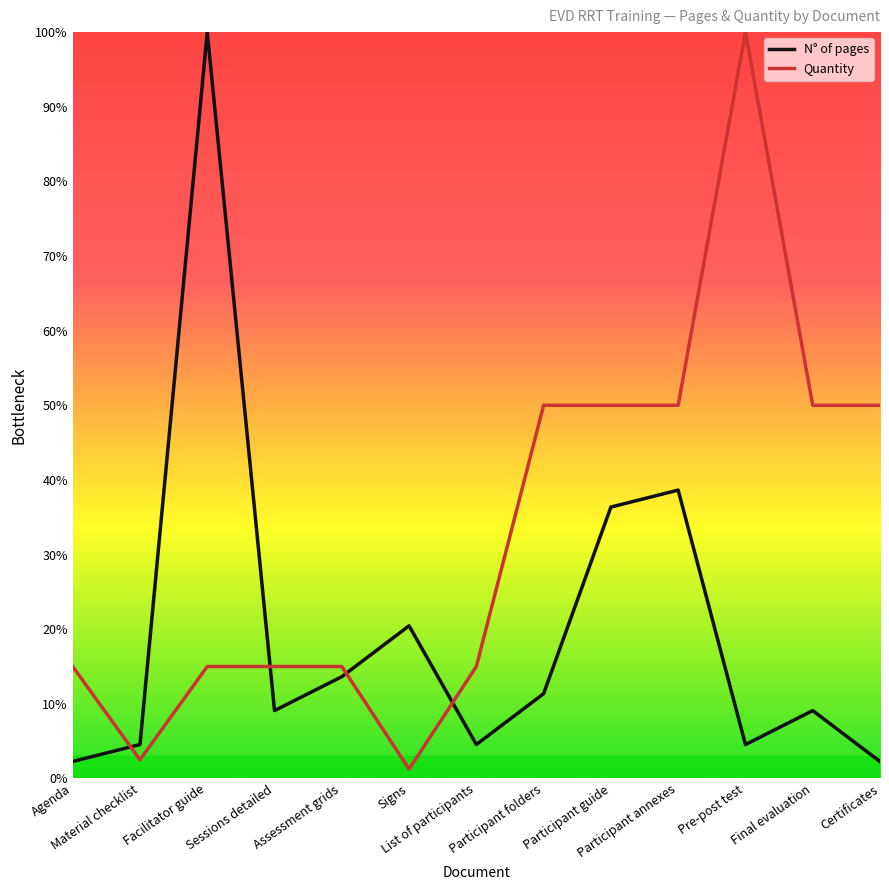

Rank the series by their average value, from lowest to highest.

N° of pages, Quantity